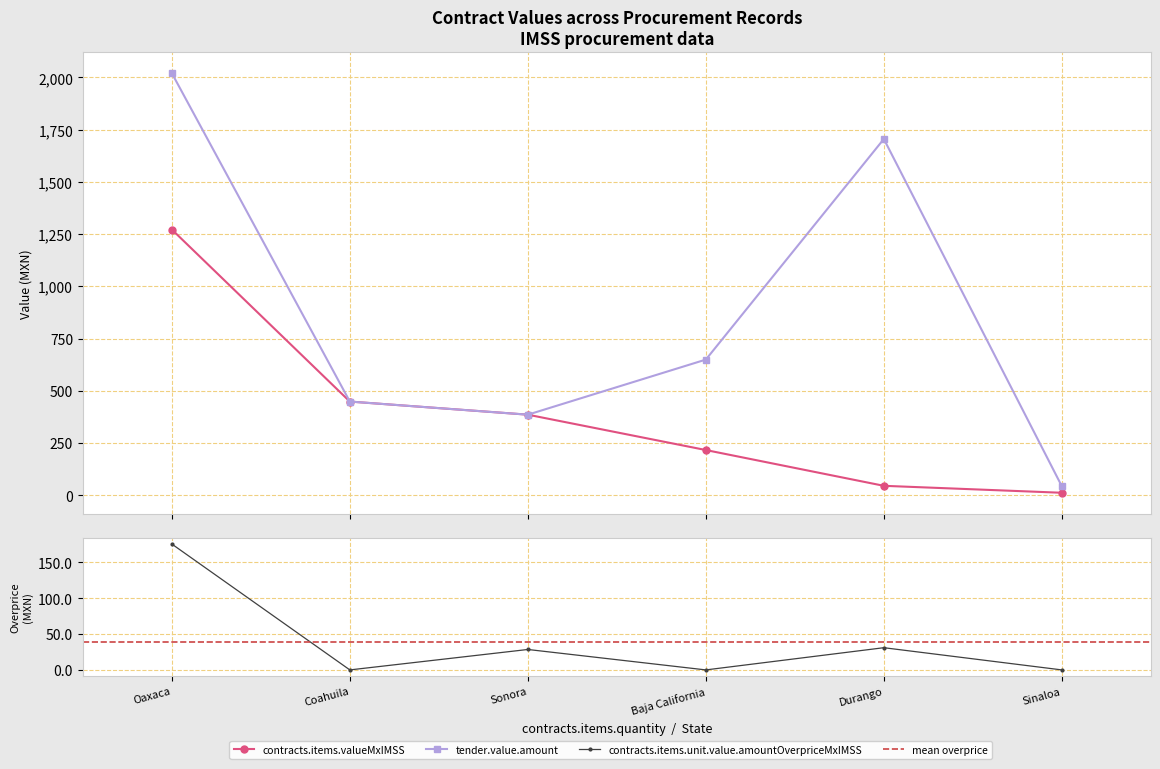

Read the tender.value.amount value at Durango.

1705.2